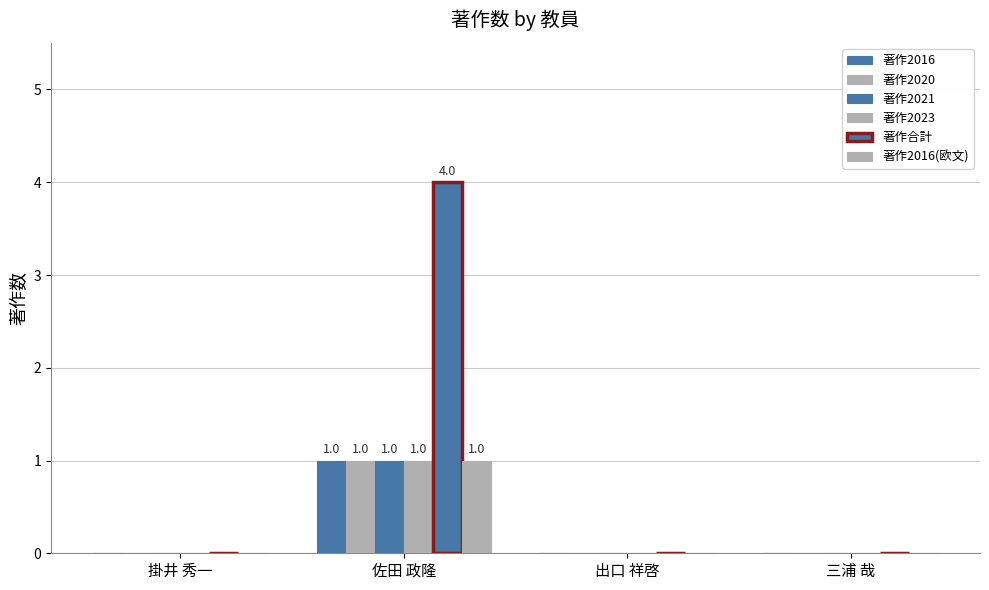

Are the bars horizontal?

No